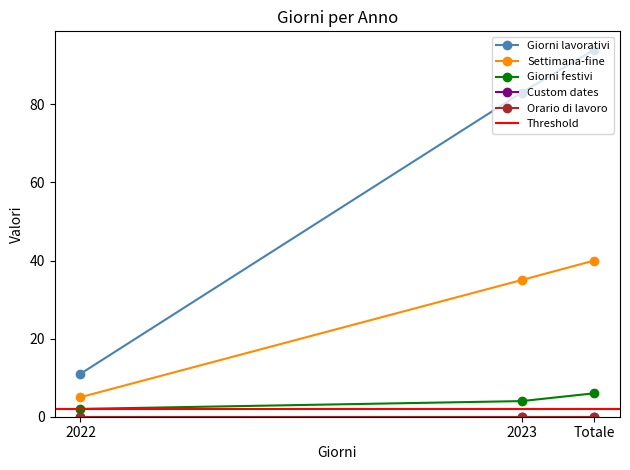

Count the Giorni lavorativi values in the range 11 to 94.

3